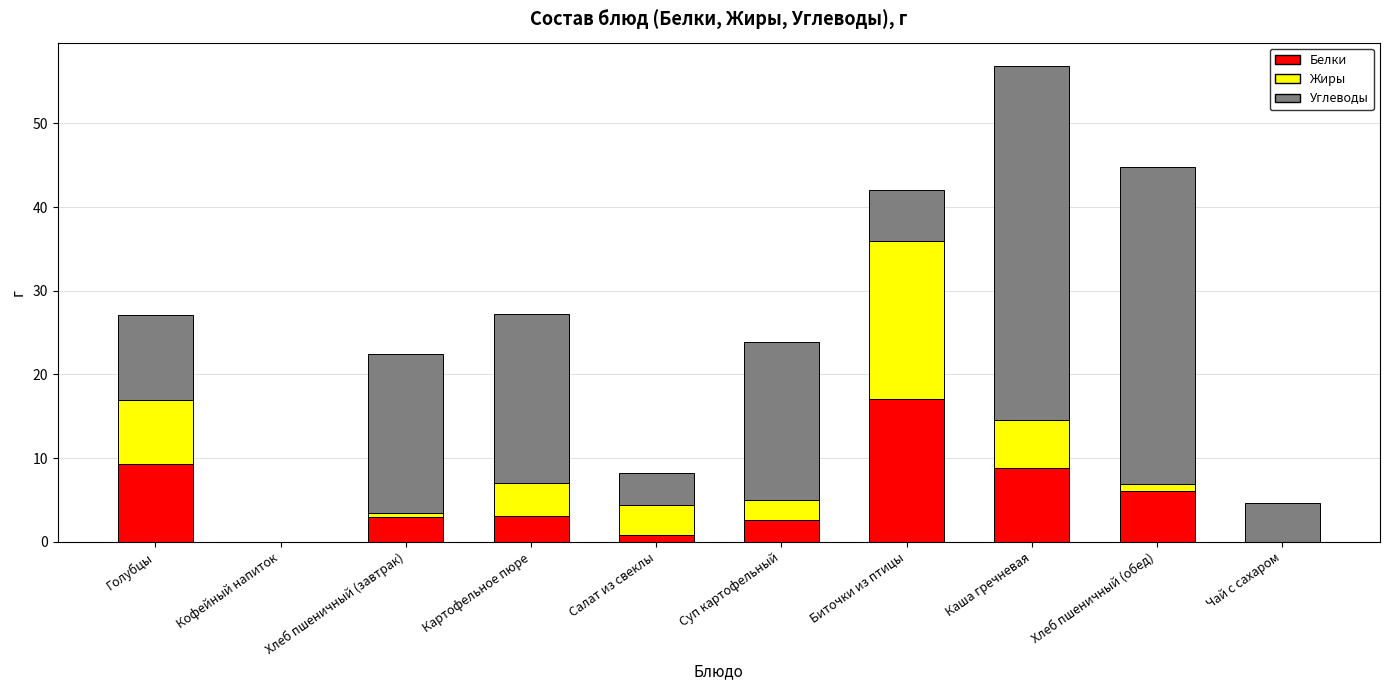

Read the Белки value at Биточки из птицы.

17.1